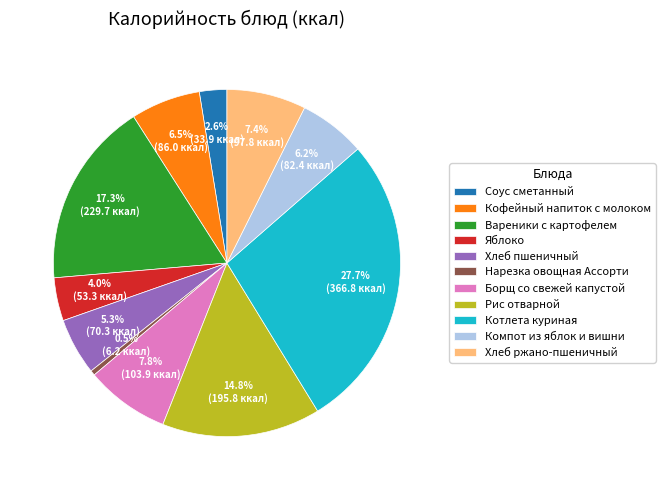

What percentage do Нарезка овощная Ассорти and Вареники с картофелем together represent?

17.8%